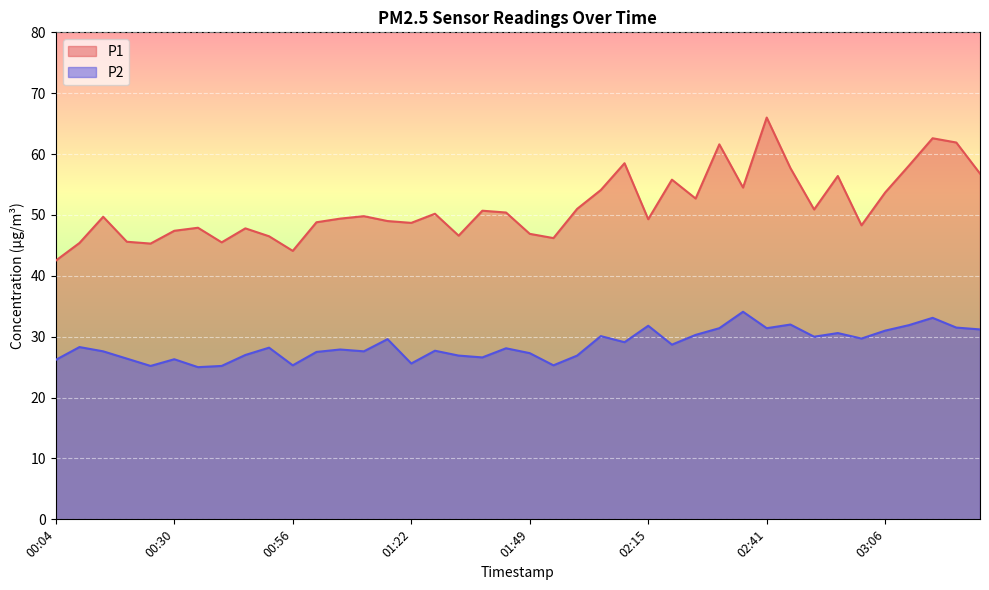

At how many categories does at least one series exceed 45?

38